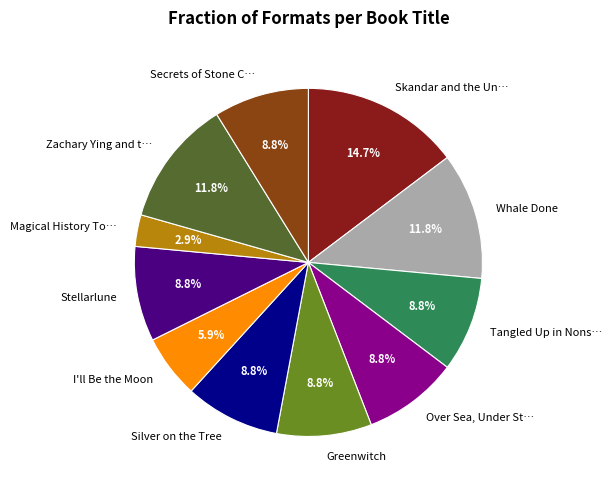

What is the total percentage of I'll Be the Moon and Stellarlune?

14.7%